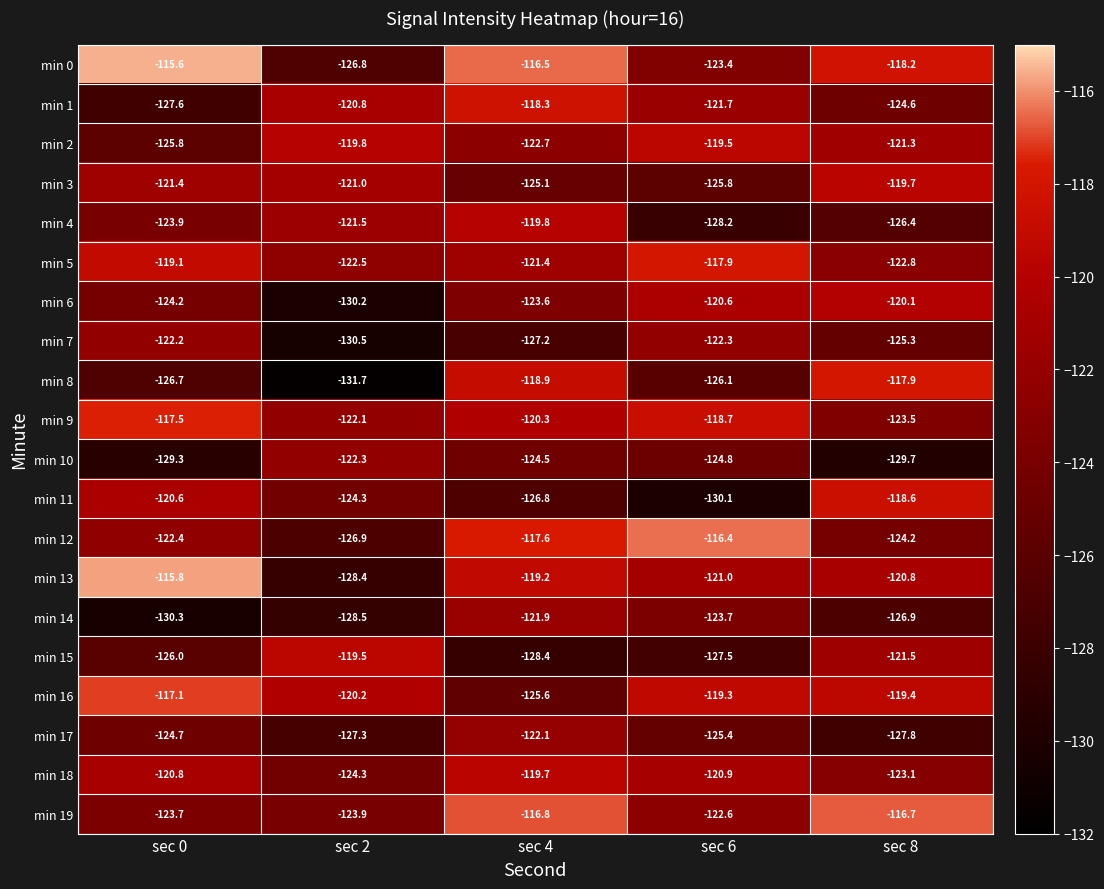

What is the difference between the maximum and second lowest values in the min 3 series?

5.4